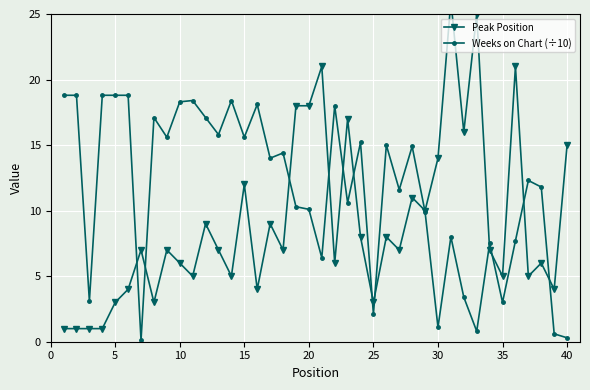

Rank the series by their maximum value, from highest to lowest.

Peak Position, Weeks on Chart (÷10)